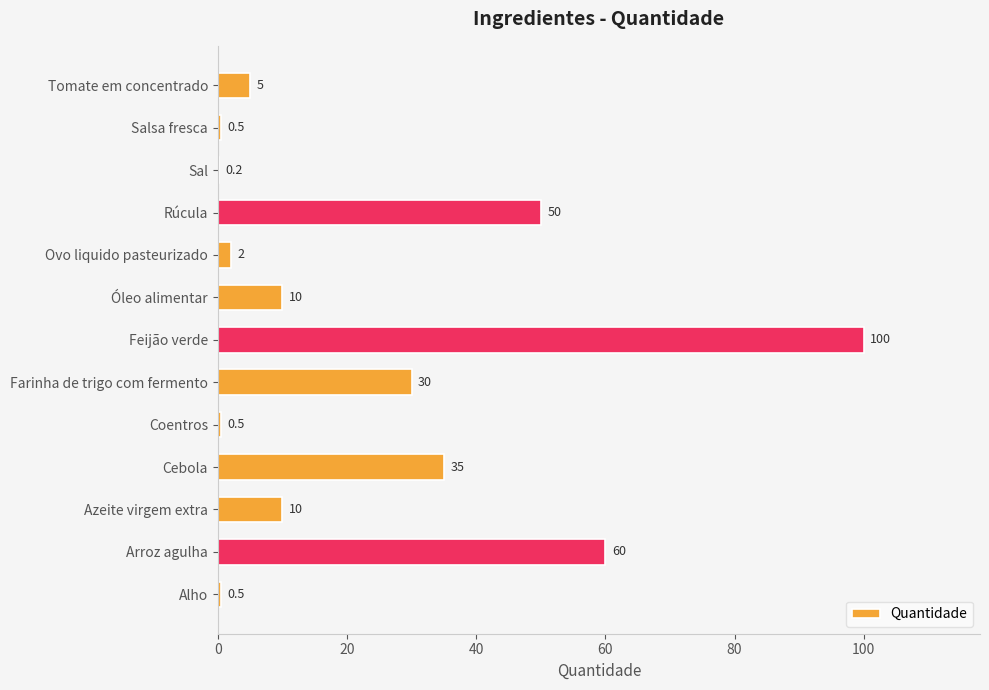

What is the maximum value shown in the chart?

100.0